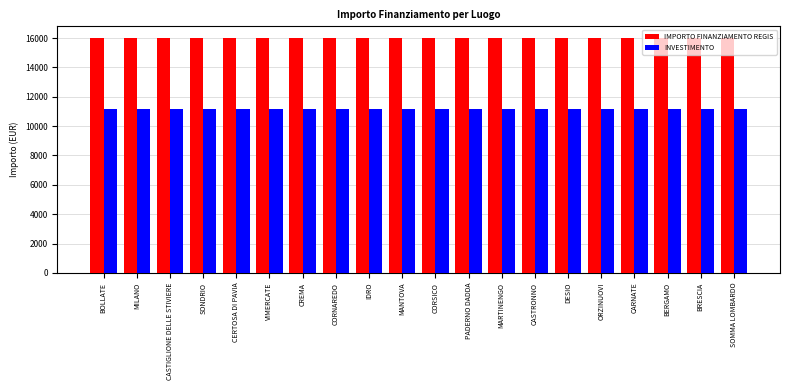

Reading left to right, what are all the values shown in this chart?

IMPORTO FINANZIAMENTO REGIS: BOLLATE=16000	MILANO=16000	CASTIGLIONE DELLE STIVIERE=16000	SONDRIO=16000	CERTOSA DI PAVIA=16000	VIMERCATE=16000	CREMA=16000	CORNAREDO=16000	IDRO=16000	MANTOVA=16000	CORSICO=16000	PADERNO DADDA=16000	MARTINENGO=16000	CASTRONNO=16000	DESIO=16000	ORZINUOVI=16000	CARNATE=16000	BERGAMO=16000	BRESCIA=16000	SOMMA LOMBARDO=16000
INVESTIMENTO: BOLLATE=11200	MILANO=11200	CASTIGLIONE DELLE STIVIERE=11200	SONDRIO=11200	CERTOSA DI PAVIA=11200	VIMERCATE=11200	CREMA=11200	CORNAREDO=11200	IDRO=11200	MANTOVA=11200	CORSICO=11200	PADERNO DADDA=11200	MARTINENGO=11200	CASTRONNO=11200	DESIO=11200	ORZINUOVI=11200	CARNATE=11200	BERGAMO=11200	BRESCIA=11200	SOMMA LOMBARDO=11200